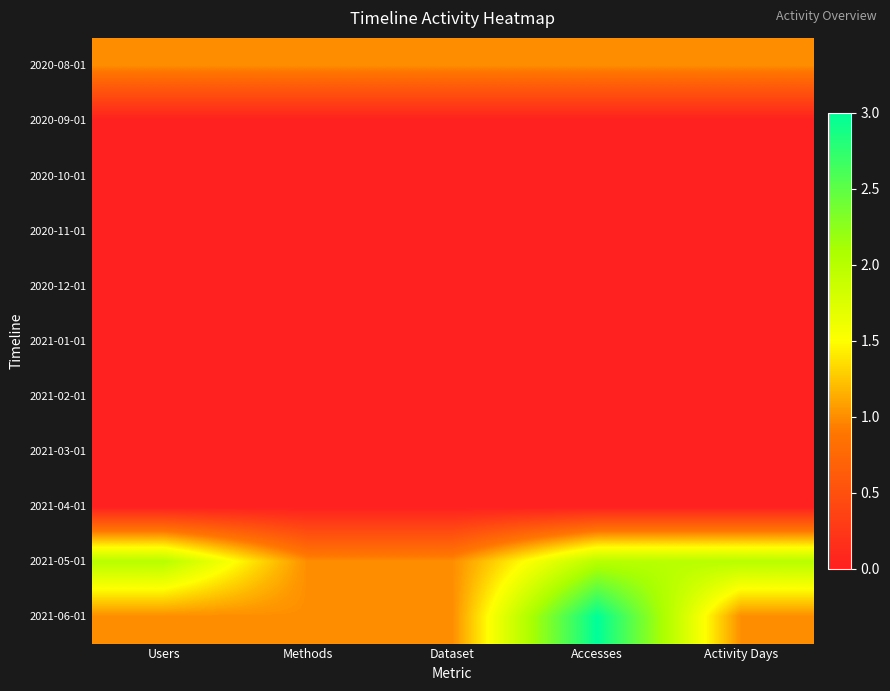

Reading left to right, transcribe all the data shown in this chart.

2020-08-01: Users=1	Methods=1	Dataset=1	Accesses=1	Activity Days=1
2020-09-01: Users=0	Methods=0	Dataset=0	Accesses=0	Activity Days=0
2020-10-01: Users=0	Methods=0	Dataset=0	Accesses=0	Activity Days=0
2020-11-01: Users=0	Methods=0	Dataset=0	Accesses=0	Activity Days=0
2020-12-01: Users=0	Methods=0	Dataset=0	Accesses=0	Activity Days=0
2021-01-01: Users=0	Methods=0	Dataset=0	Accesses=0	Activity Days=0
2021-02-01: Users=0	Methods=0	Dataset=0	Accesses=0	Activity Days=0
2021-03-01: Users=0	Methods=0	Dataset=0	Accesses=0	Activity Days=0
2021-04-01: Users=0	Methods=0	Dataset=0	Accesses=0	Activity Days=0
2021-05-01: Users=2	Methods=1	Dataset=1	Accesses=2	Activity Days=2
2021-06-01: Users=1	Methods=1	Dataset=1	Accesses=3	Activity Days=1